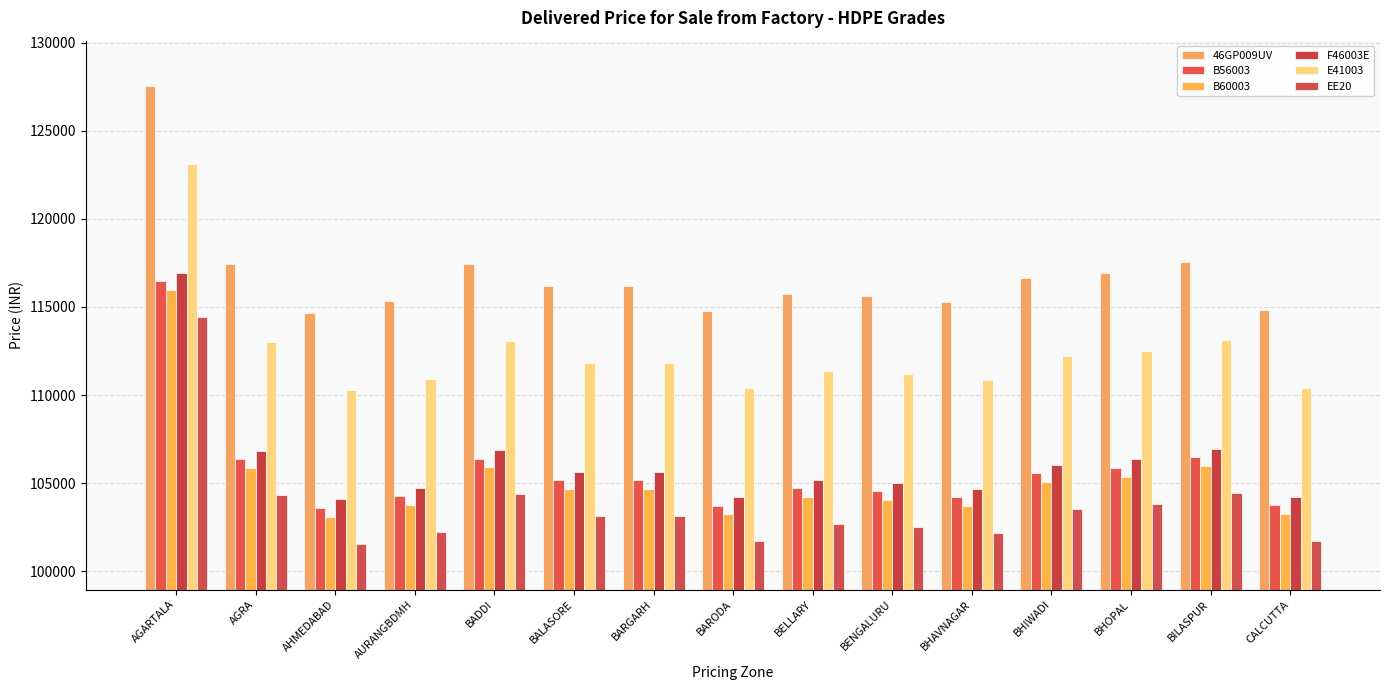

What is the sum of the B60003 values at AHMEDABAD and BALASORE?

207760